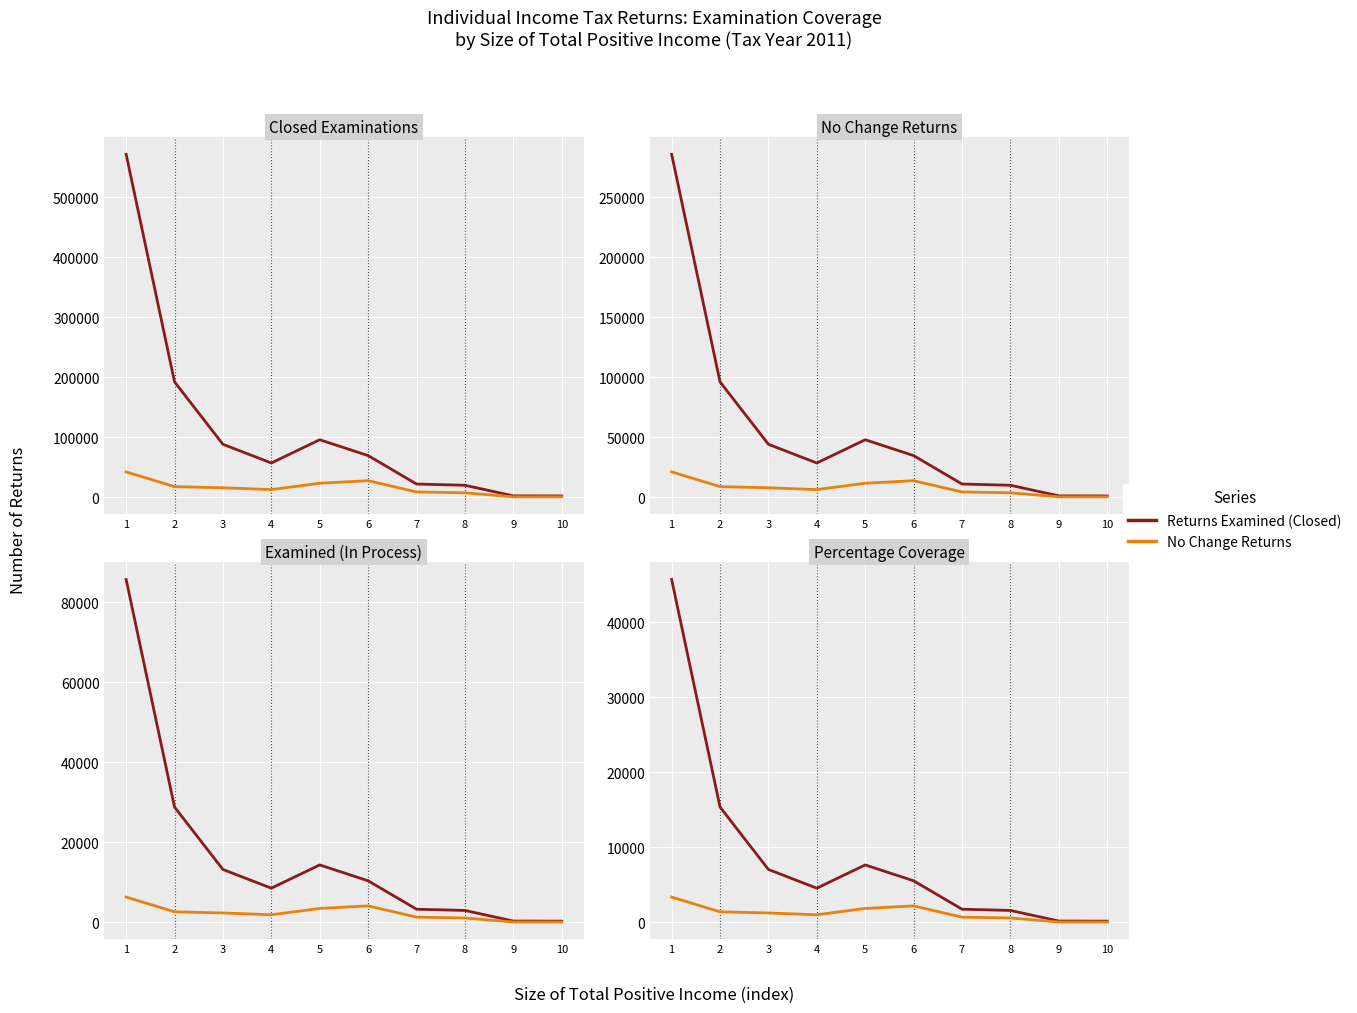

At which category does Returns Examined (Closed) reach its first local peak?

5